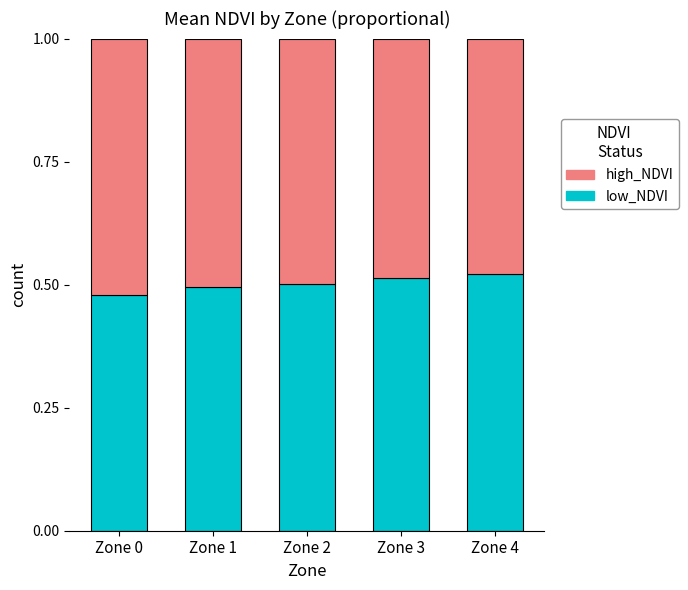

Count the low_NDVI values in the range 0 to 1.

5